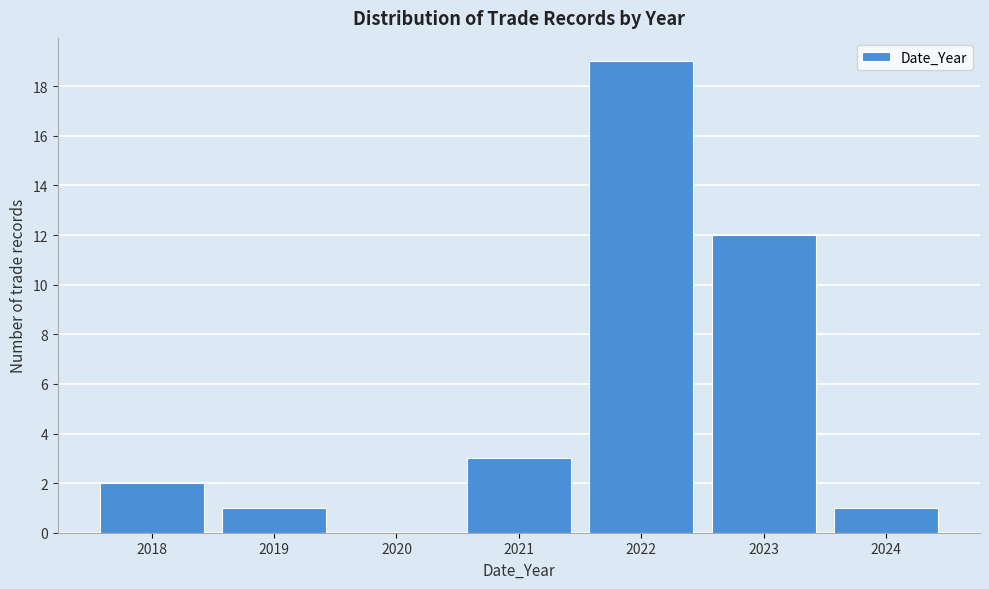

Reading left to right, extract all data points from this chart.

2018=2	2019=1	2020=0	2021=3	2022=19	2023=12	2024=1